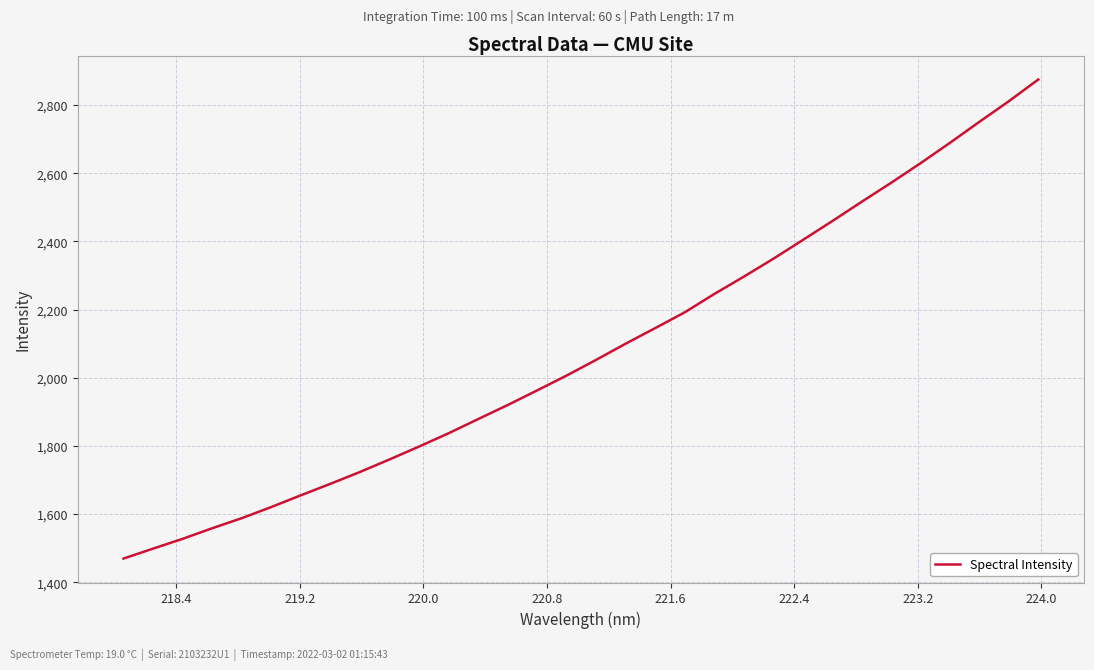

What is the difference between the maximum and minimum values?

1405.8